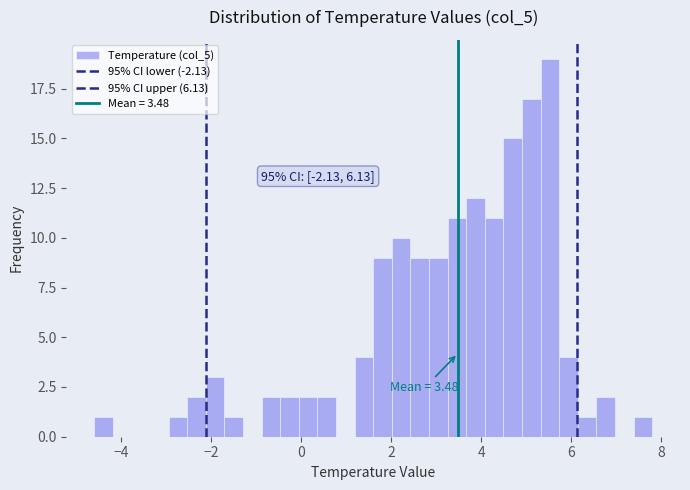

Around what value on the x-axis is the tallest bar? Give the approximate position of its centre, as read against the axis.

5.6